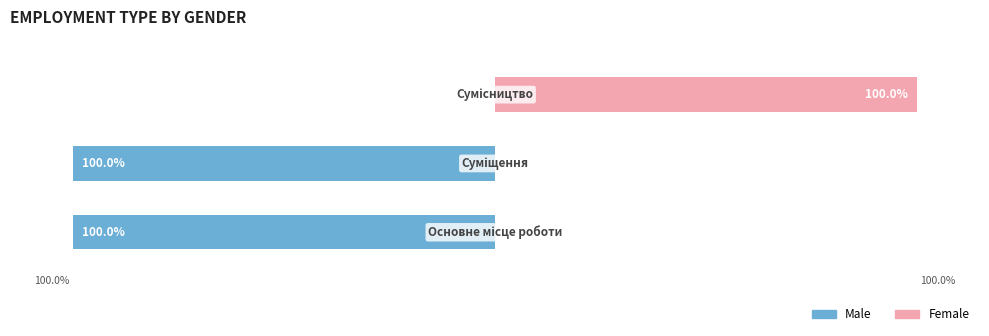

Is it true that Female equals 0 at 1?

True